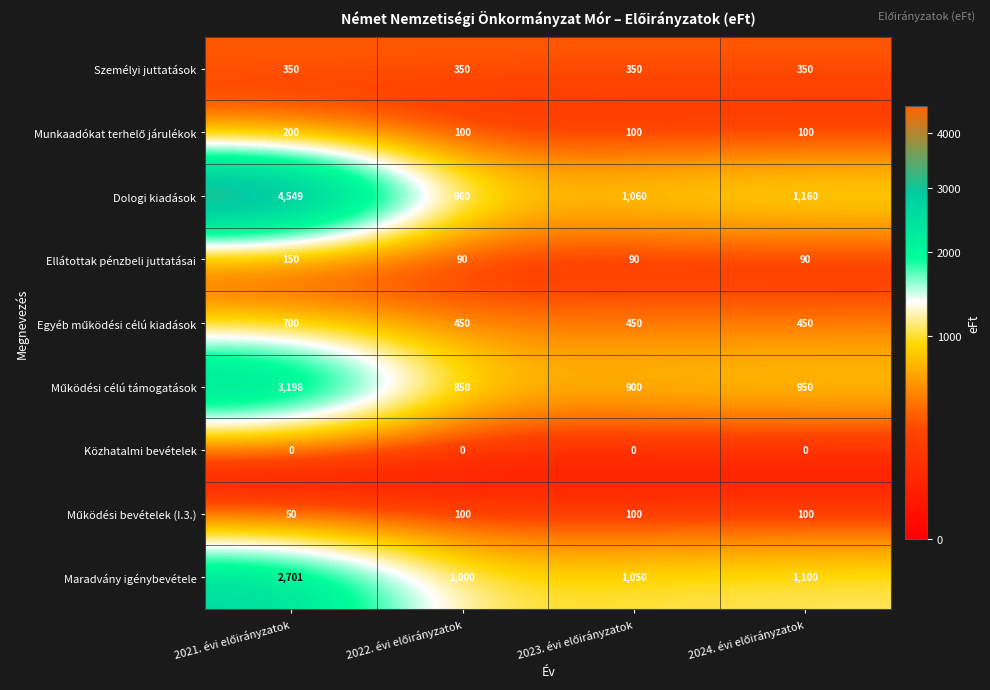

How many Ellátottak pénzbeli juttatásai values are between 90 and 150?

4